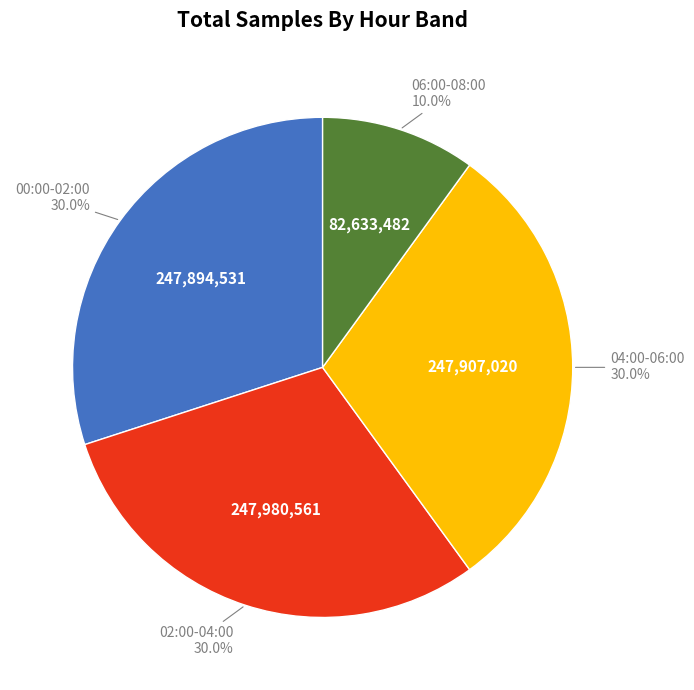

Is there a majority slice in this chart?

No